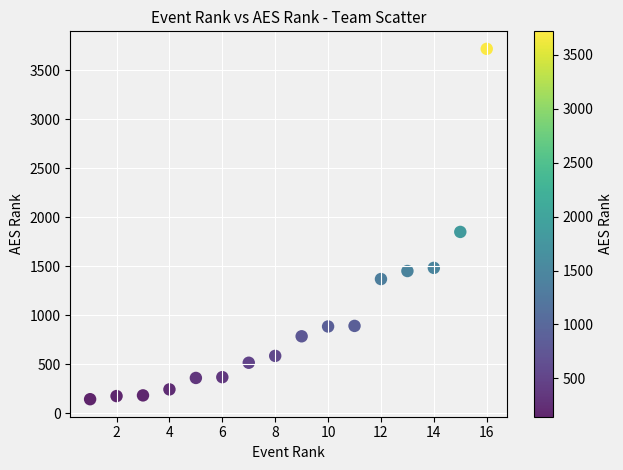

What Y value in the scatter plot is closest to 1931?

1851